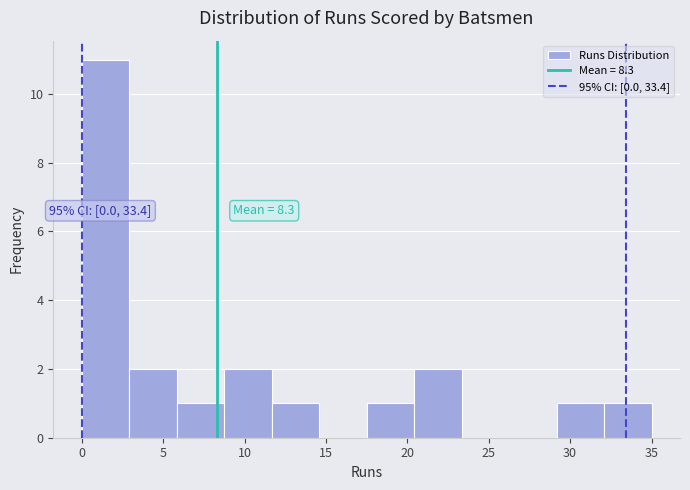

Over which range of the x-axis is the bar tallest?

0.0 to 3.0